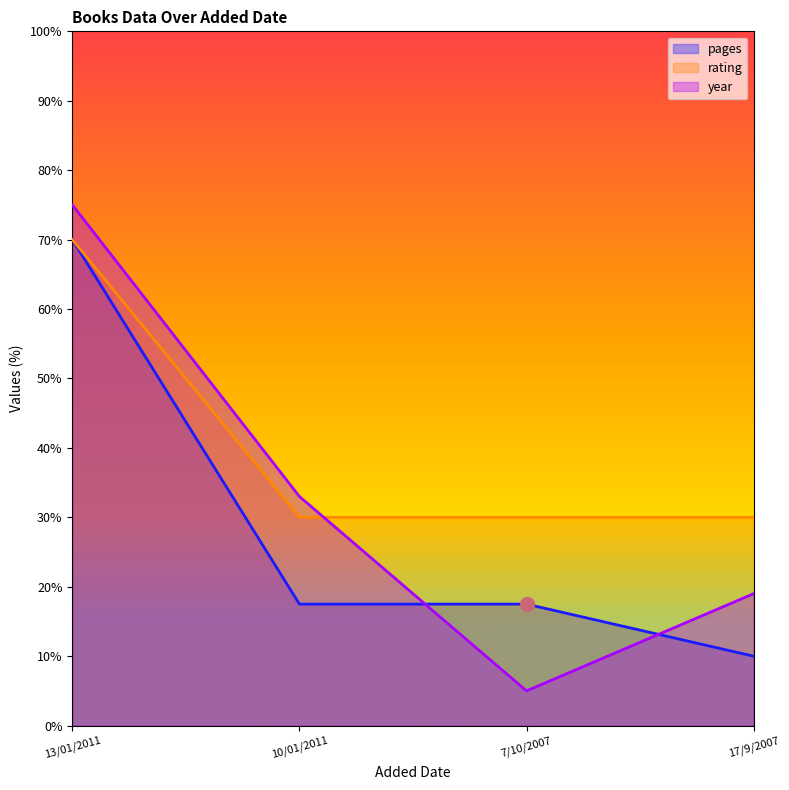

At 13/01/2011, list the series in order from largest to smallest.

year, pages, rating